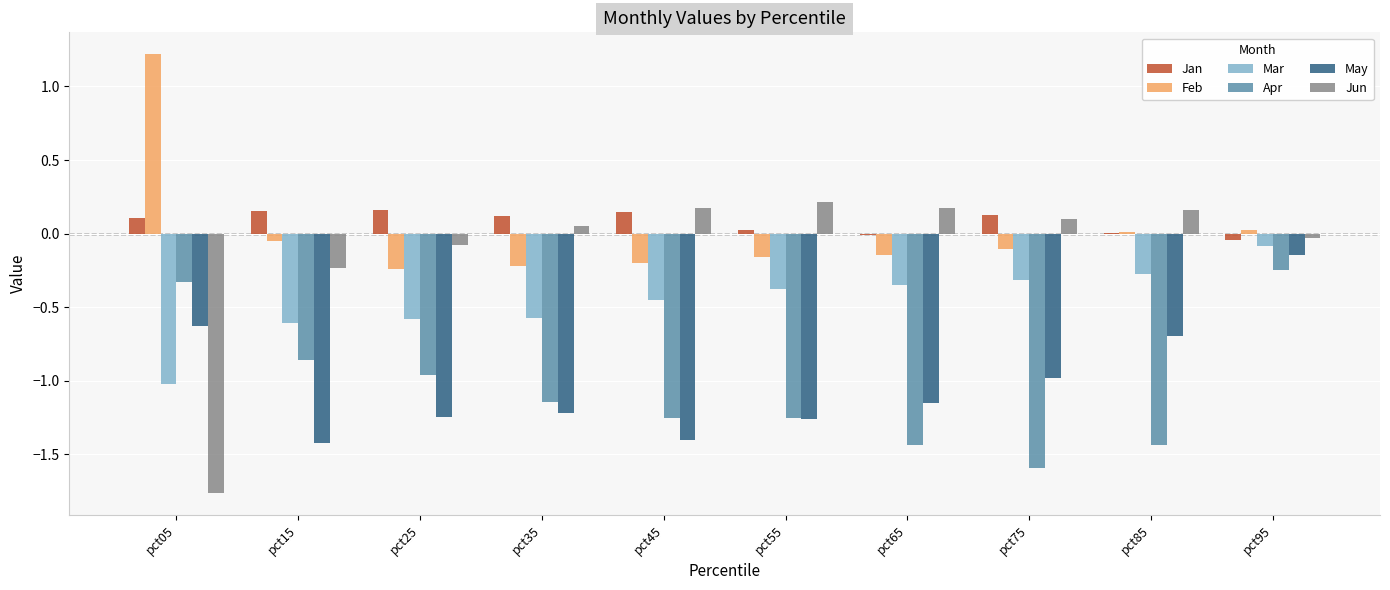

Which series changed the most between pct05 and pct55?

Jun